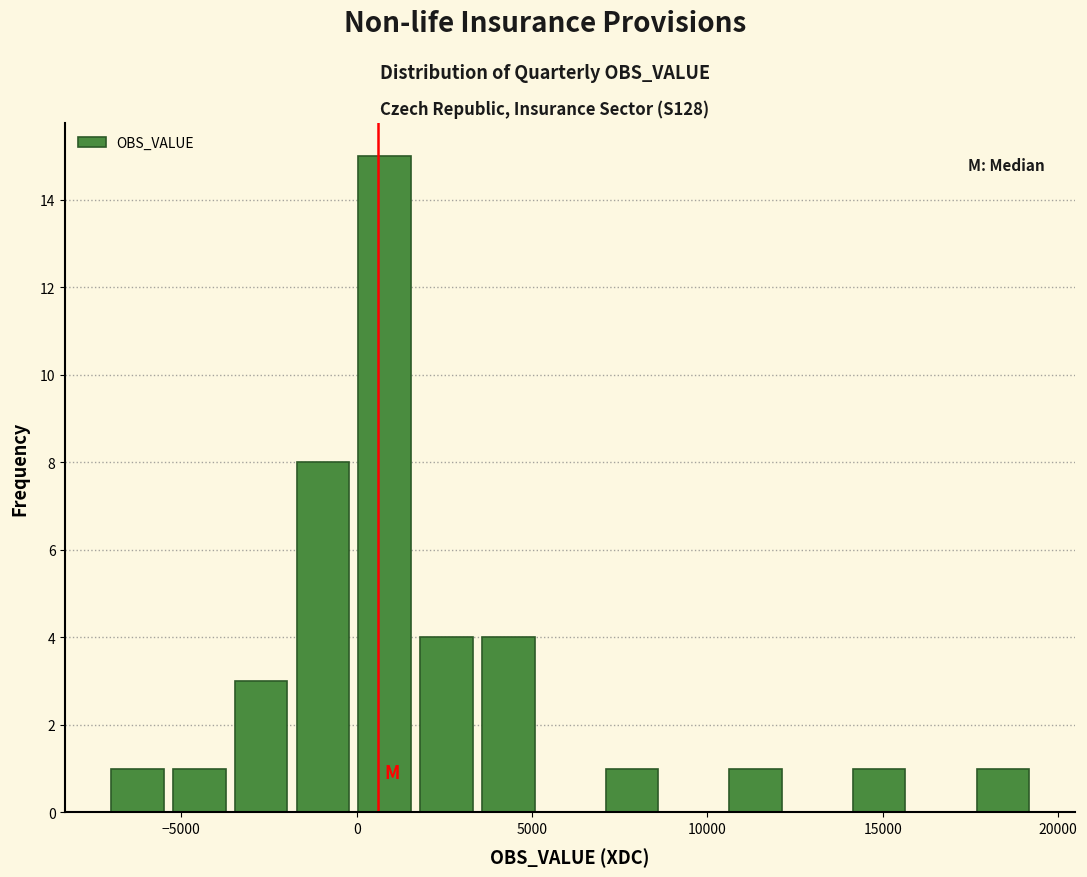

Read against the x-axis, roughly where is the centre of the tallest bar?

1000